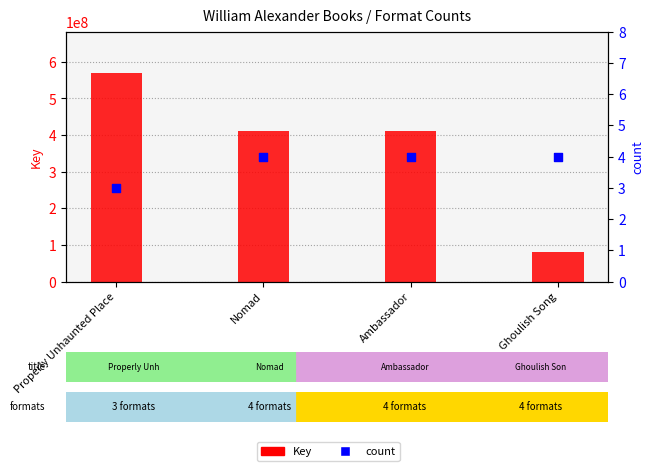

What is the total value across all series at Nomad?

412369423